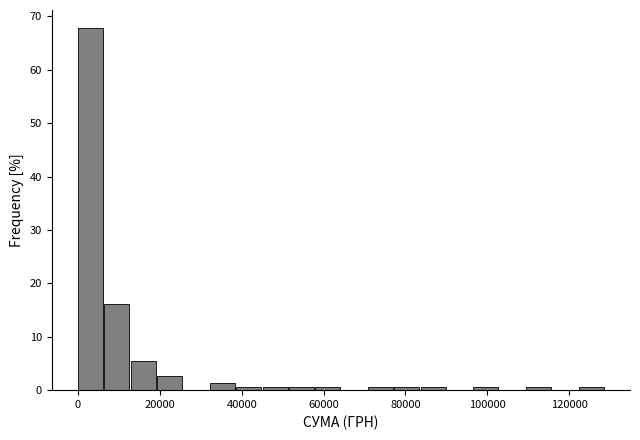

Read against the x-axis, roughly where is the centre of the tallest bar?

4000